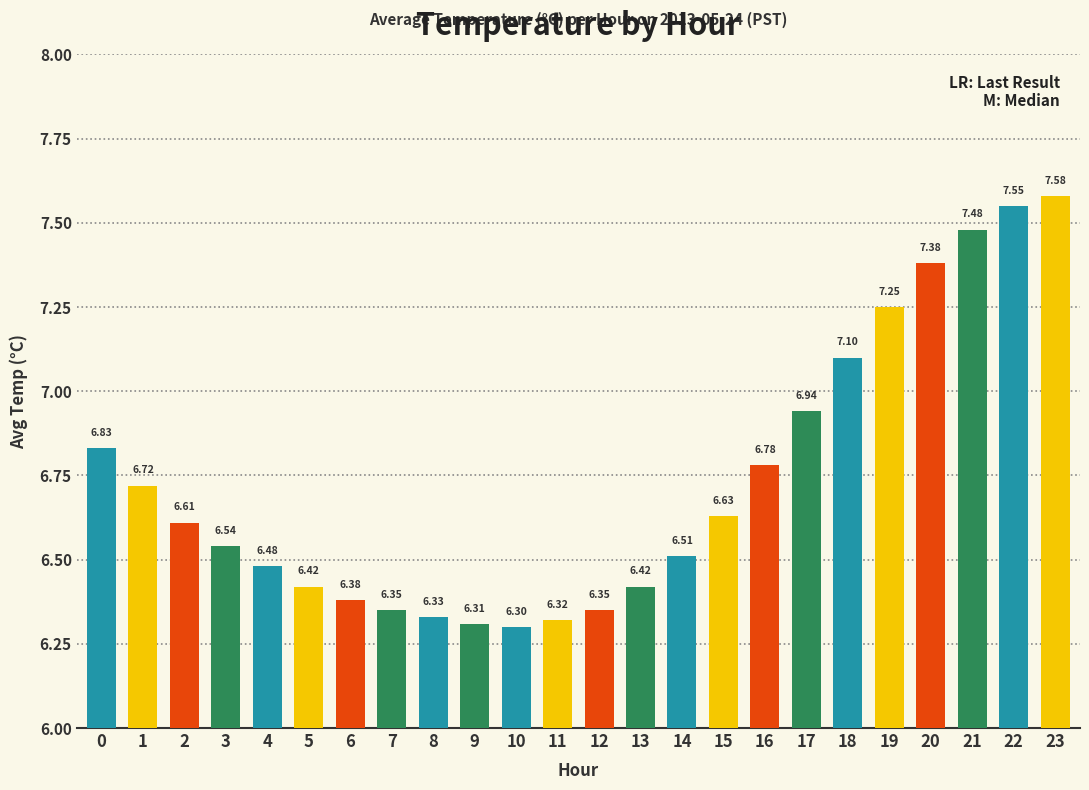

At which label is the value closest to 6?

10